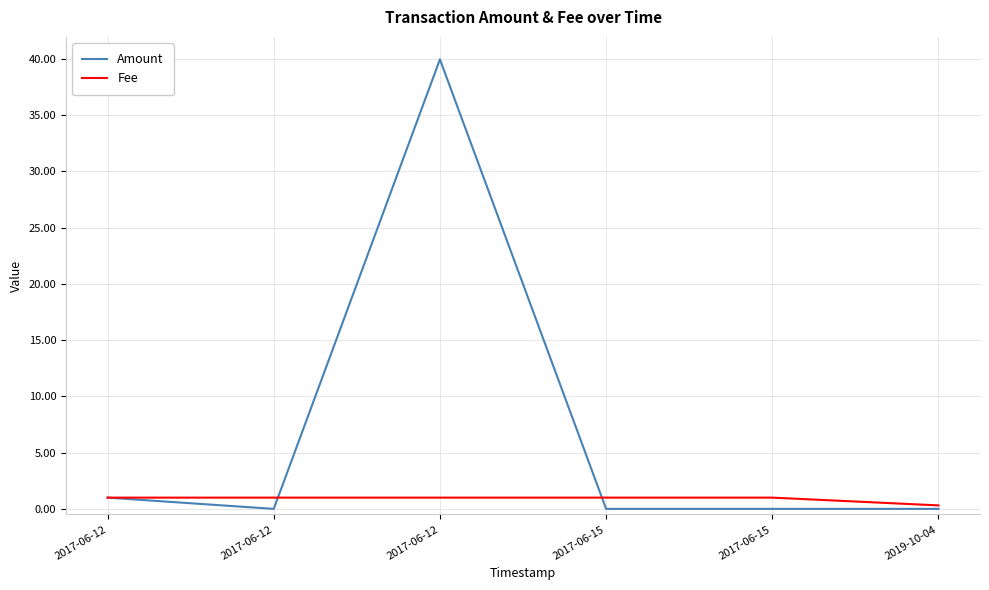

Does the chart display data point markers on the line(s)?

No